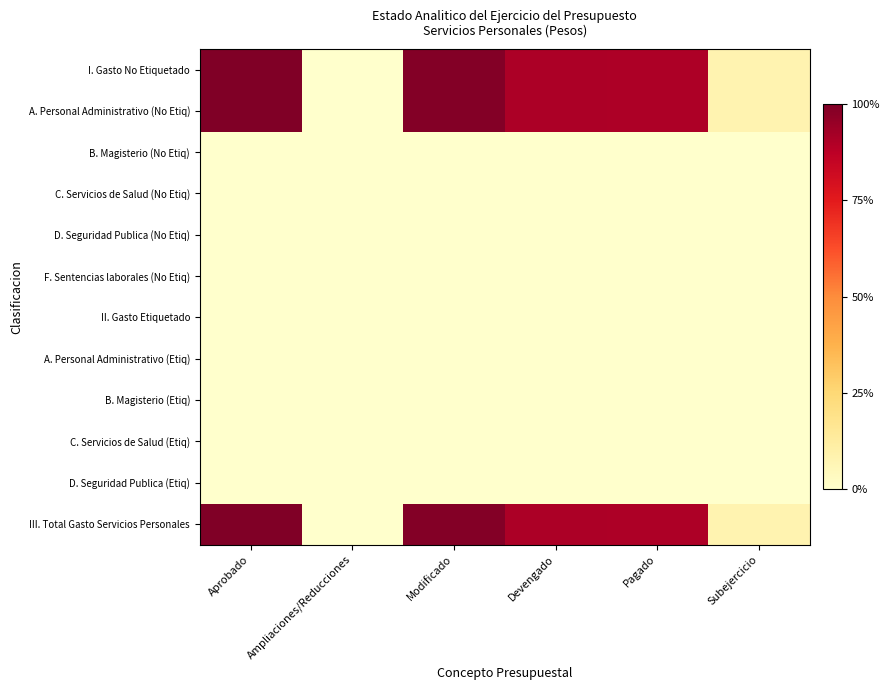

Reading left to right, extract all data points from this chart.

I. Gasto No Etiquetado: Aprobado=100.0	Ampliaciones/Reducciones=0.0	Modificado=98.9	Devengado=90.9	Pagado=90.2	Subejercicio=8.0
A. Personal Administrativo (No Etiq): Aprobado=100.0	Ampliaciones/Reducciones=0.0	Modificado=98.9	Devengado=90.9	Pagado=90.2	Subejercicio=8.0
B. Magisterio (No Etiq): Aprobado=0.0	Ampliaciones/Reducciones=0.0	Modificado=0.0	Devengado=0.0	Pagado=0.0	Subejercicio=0.0
C. Servicios de Salud (No Etiq): Aprobado=0.0	Ampliaciones/Reducciones=0.0	Modificado=0.0	Devengado=0.0	Pagado=0.0	Subejercicio=0.0
D. Seguridad Publica (No Etiq): Aprobado=0.0	Ampliaciones/Reducciones=0.0	Modificado=0.0	Devengado=0.0	Pagado=0.0	Subejercicio=0.0
F. Sentencias laborales (No Etiq): Aprobado=0.0	Ampliaciones/Reducciones=0.0	Modificado=0.0	Devengado=0.0	Pagado=0.0	Subejercicio=0.0
II. Gasto Etiquetado: Aprobado=0.0	Ampliaciones/Reducciones=0.0	Modificado=0.0	Devengado=0.0	Pagado=0.0	Subejercicio=0.0
A. Personal Administrativo (Etiq): Aprobado=0.0	Ampliaciones/Reducciones=0.0	Modificado=0.0	Devengado=0.0	Pagado=0.0	Subejercicio=0.0
B. Magisterio (Etiq): Aprobado=0.0	Ampliaciones/Reducciones=0.0	Modificado=0.0	Devengado=0.0	Pagado=0.0	Subejercicio=0.0
C. Servicios de Salud (Etiq): Aprobado=0.0	Ampliaciones/Reducciones=0.0	Modificado=0.0	Devengado=0.0	Pagado=0.0	Subejercicio=0.0
D. Seguridad Publica (Etiq): Aprobado=0.0	Ampliaciones/Reducciones=0.0	Modificado=0.0	Devengado=0.0	Pagado=0.0	Subejercicio=0.0
III. Total Gasto Servicios Personales: Aprobado=100.0	Ampliaciones/Reducciones=0.0	Modificado=98.9	Devengado=90.9	Pagado=90.2	Subejercicio=8.0